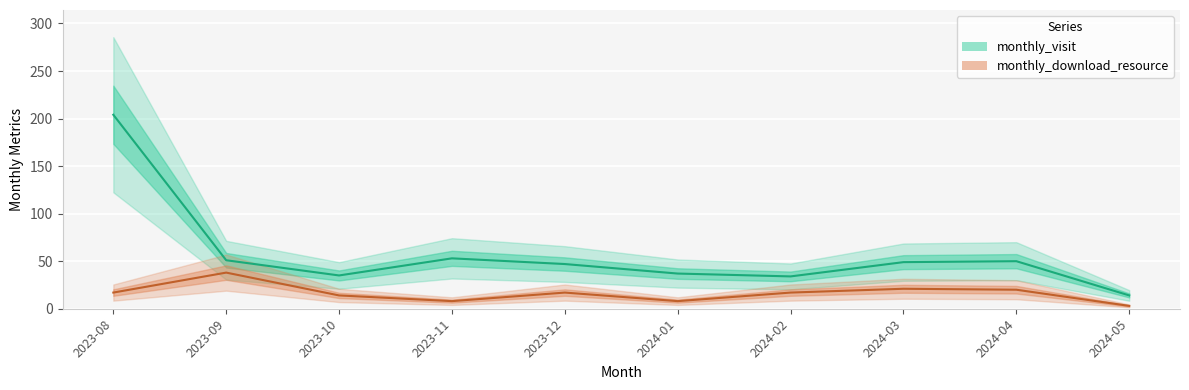

Is the value of monthly_download_resource at 2023-09 greater than the value of monthly_visit at 2023-09?

No